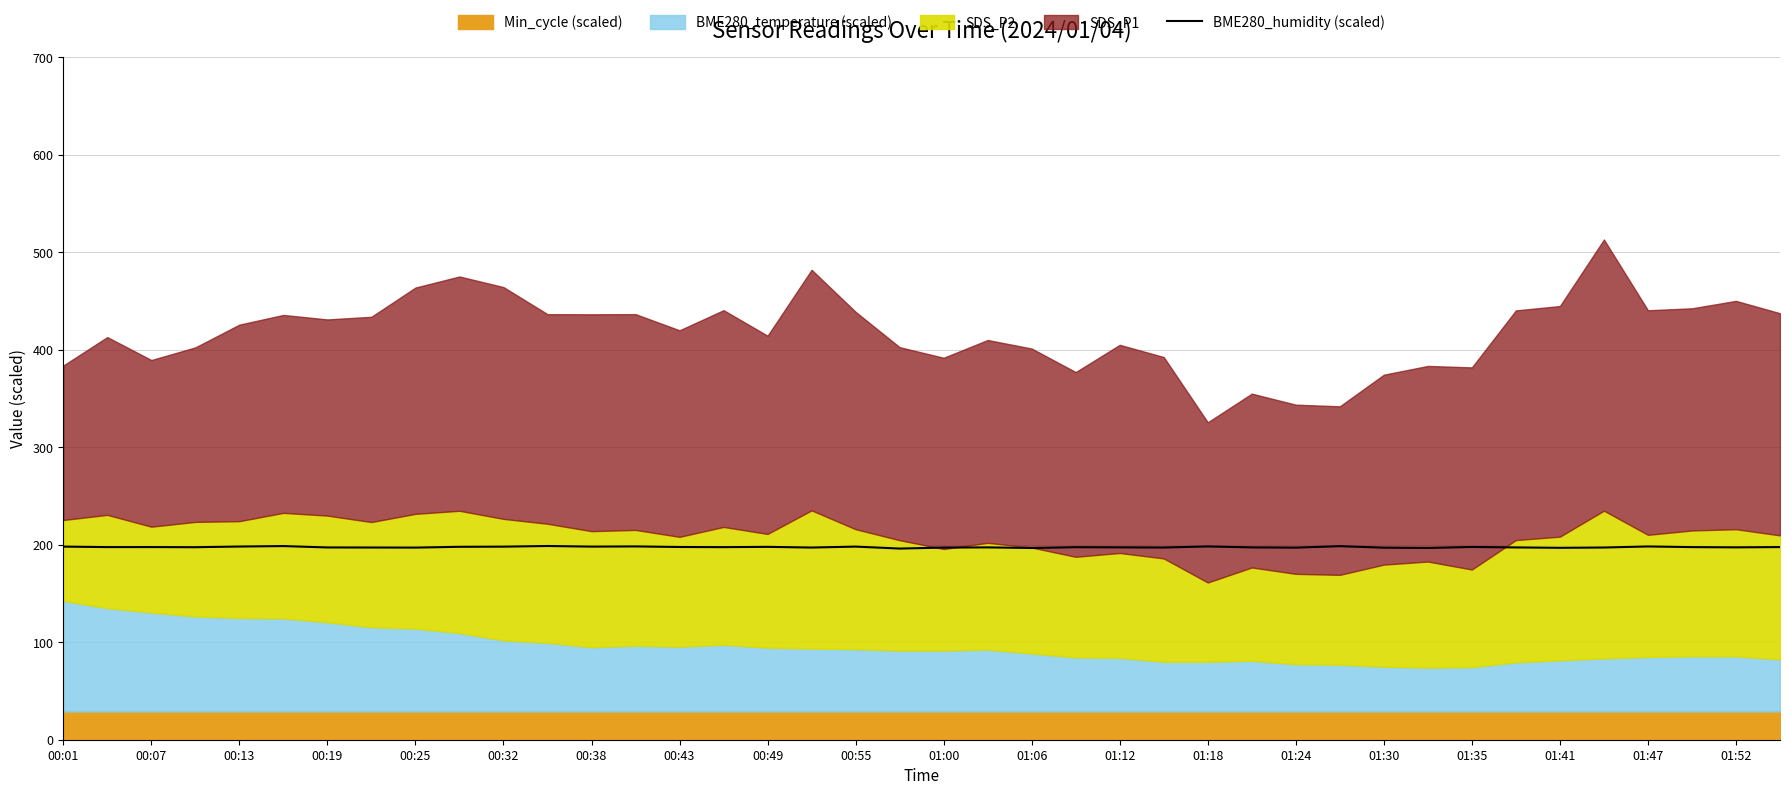

What is the difference between the second highest and second lowest values?

2.0